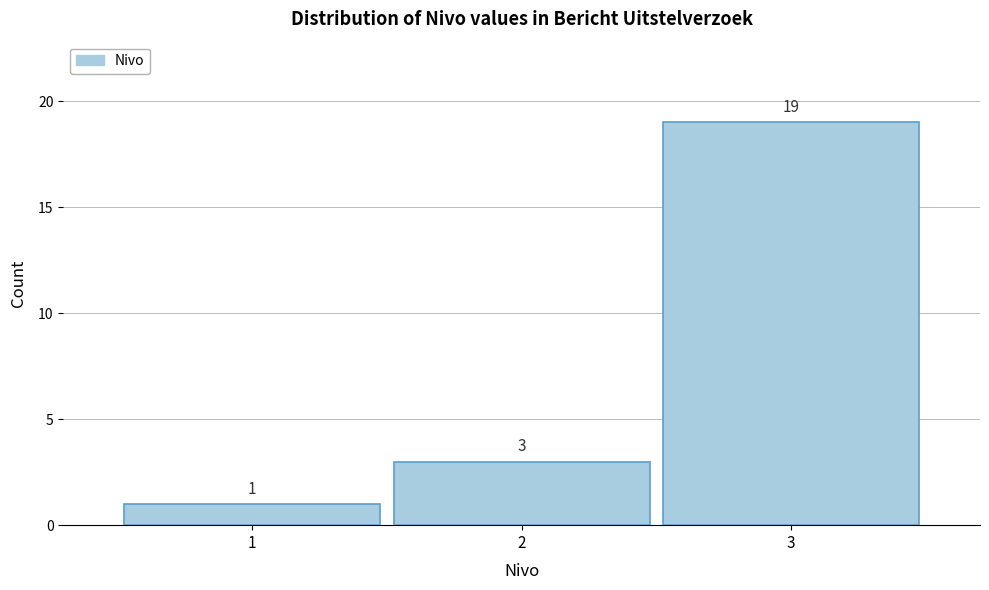

Reading left to right, transcribe this chart: for each bar, give the range it covers on the x-axis and its height.

0.5 to 1.5: 1
1.5 to 2.5: 3
2.5 to 3.5: 19